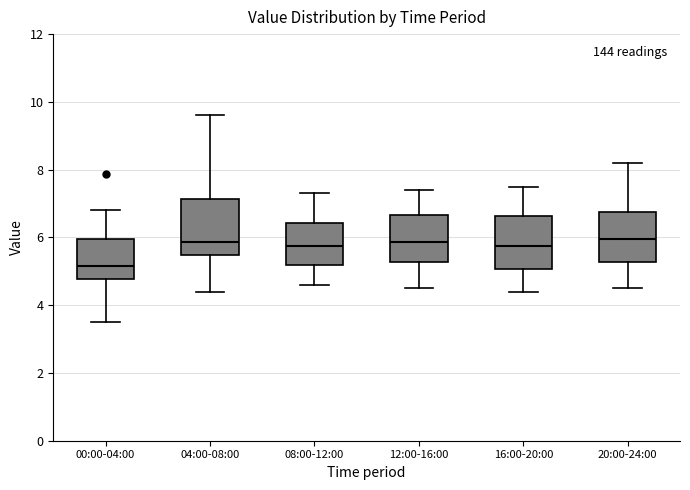

Where is the lower edge of the box for 20:00-24:00 on the y-axis? The values are not printed on the chart, so give them approximately, as read against the axis.

5.2